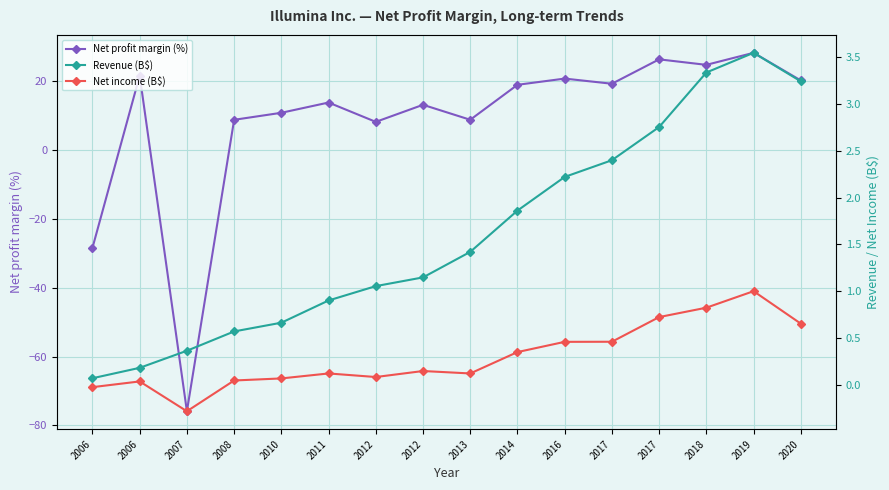

What is the difference between the highest and lowest values at 2017?

18.8